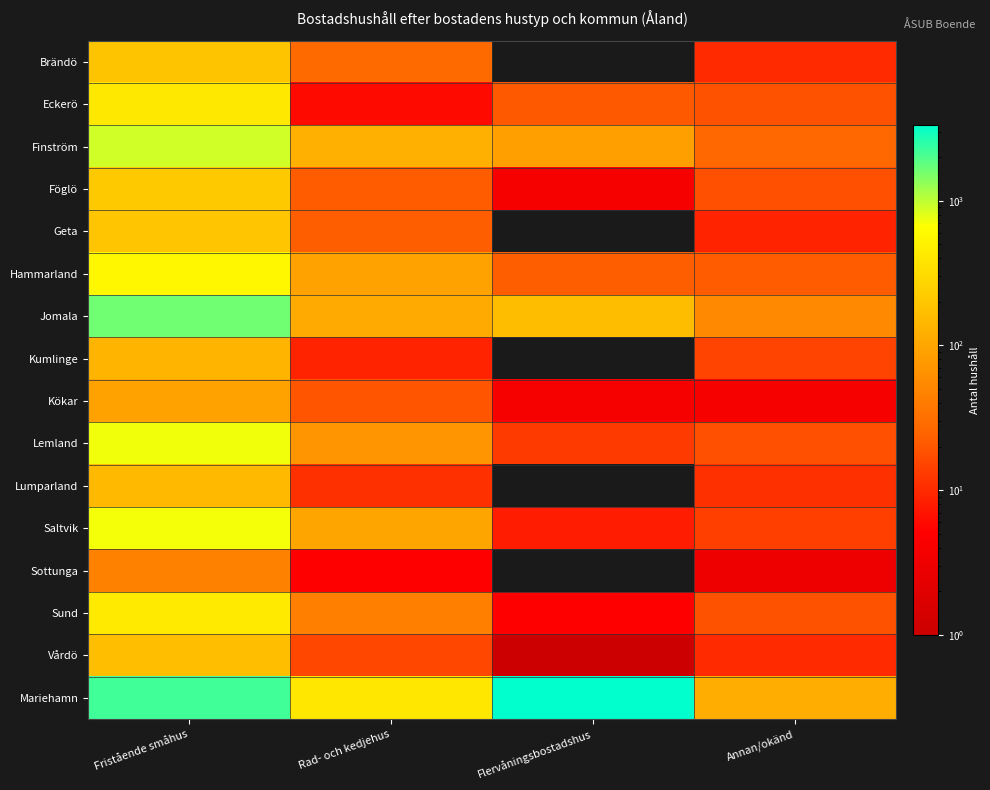

Rank the categories by Kökar value from lowest to highest.

Flervåningsbostadshus, Annan/okänd, Rad- och kedjehus, Fristående småhus